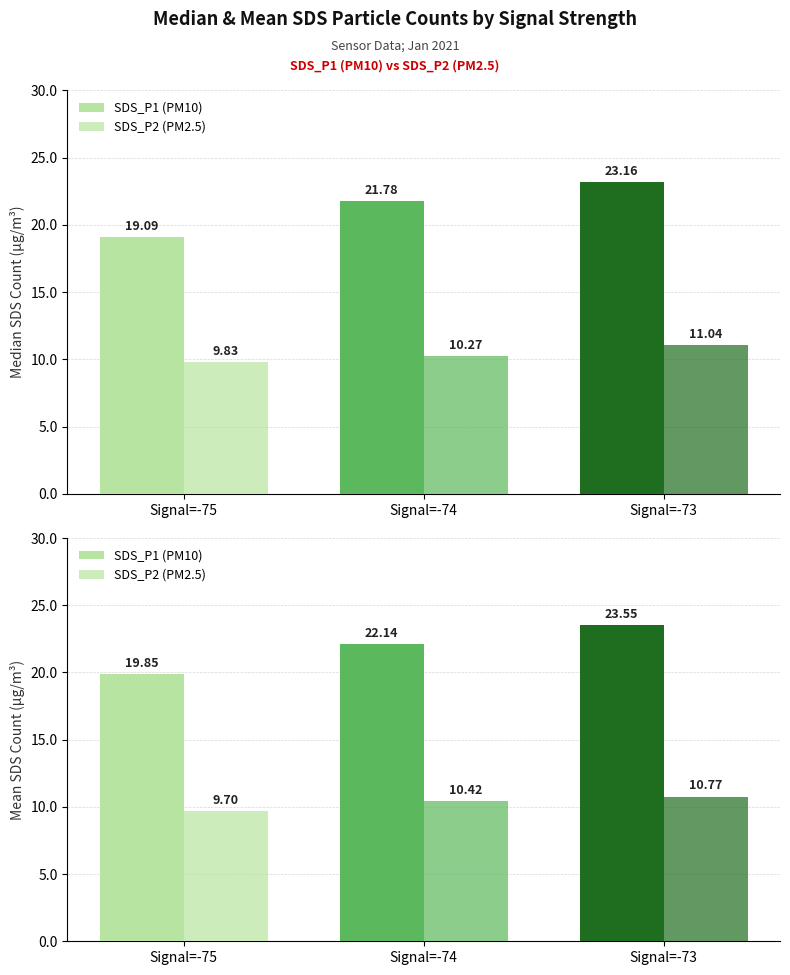

Which series changed the most between Signal=-75 and Signal=-73?

SDS_P1 (PM10)